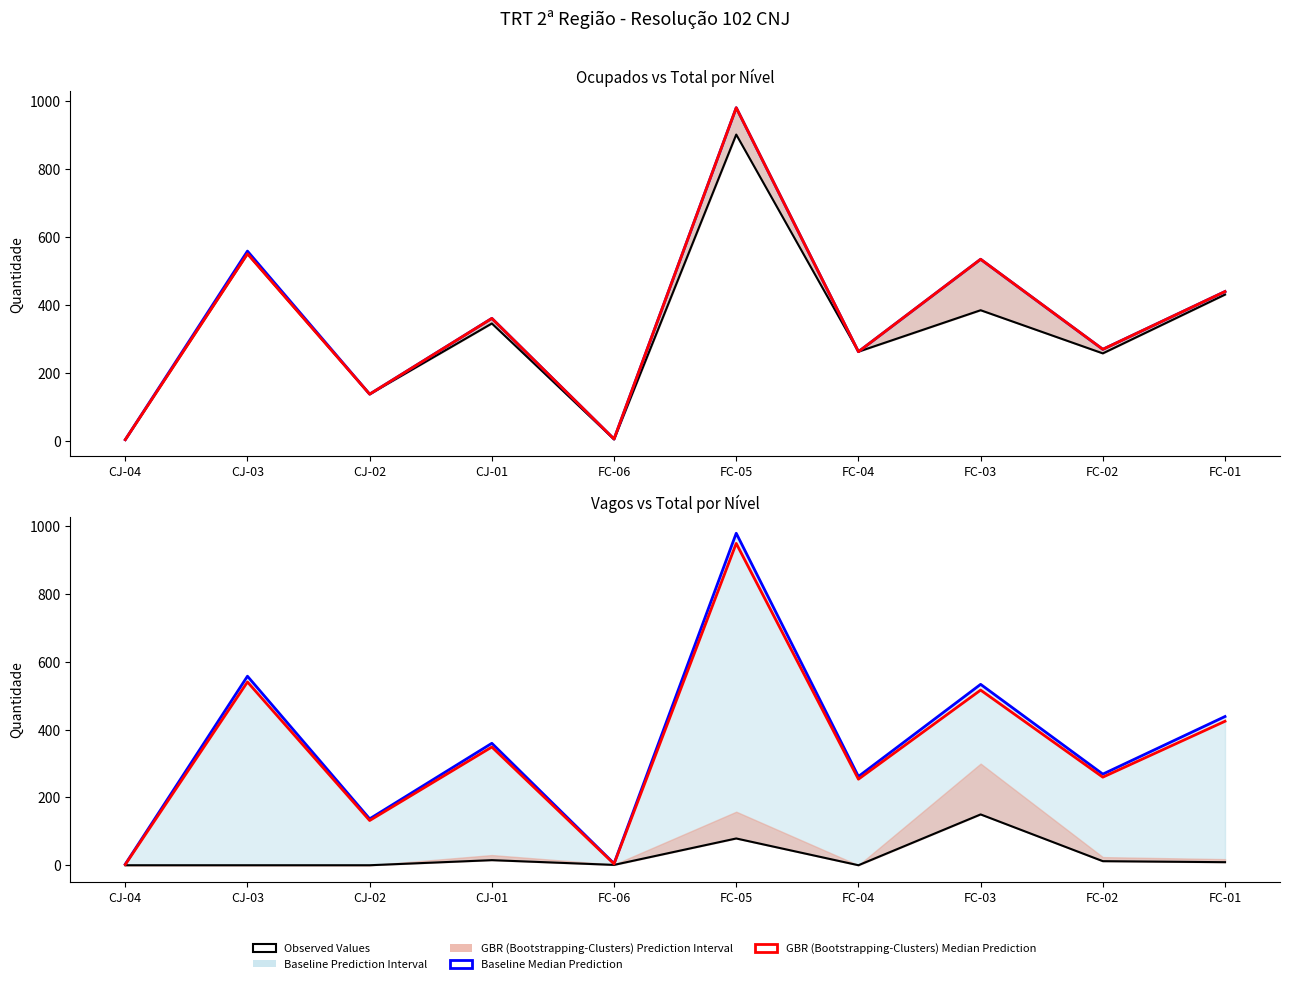

Reading right to left, transcribe all the data shown in this chart.

Observed Values: 9	12	150	0	79	1	15	0	0	0
Baseline Median Prediction: 439	269	534	262	980	5	360	137	558	3
GBR (Bootstrapping-Clusters) Median Prediction: 425	260	517	254	950	4	349	132	541	2